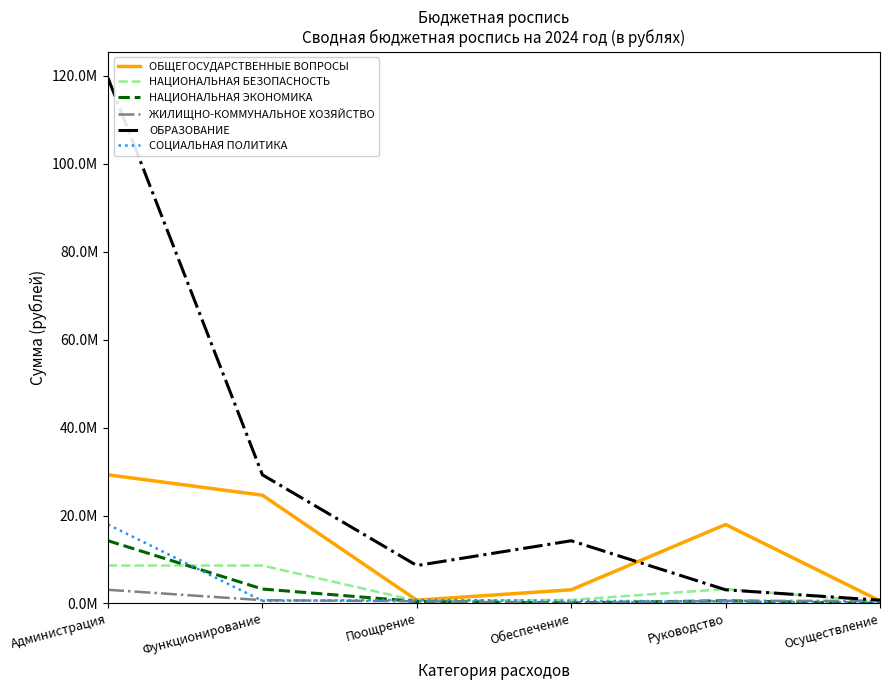

What is the difference between the СОЦИАЛЬНАЯ ПОЛИТИКА values at Руководство and Осуществление?

310273.3